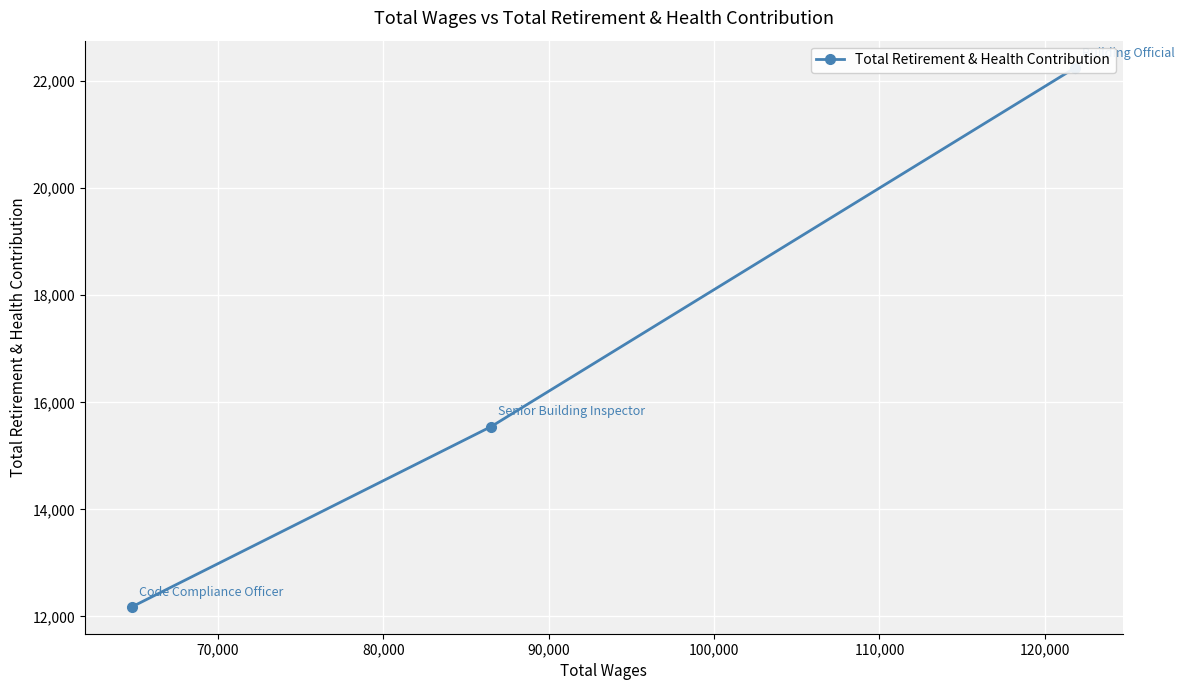

How many values are between 12180 and 22254?

3